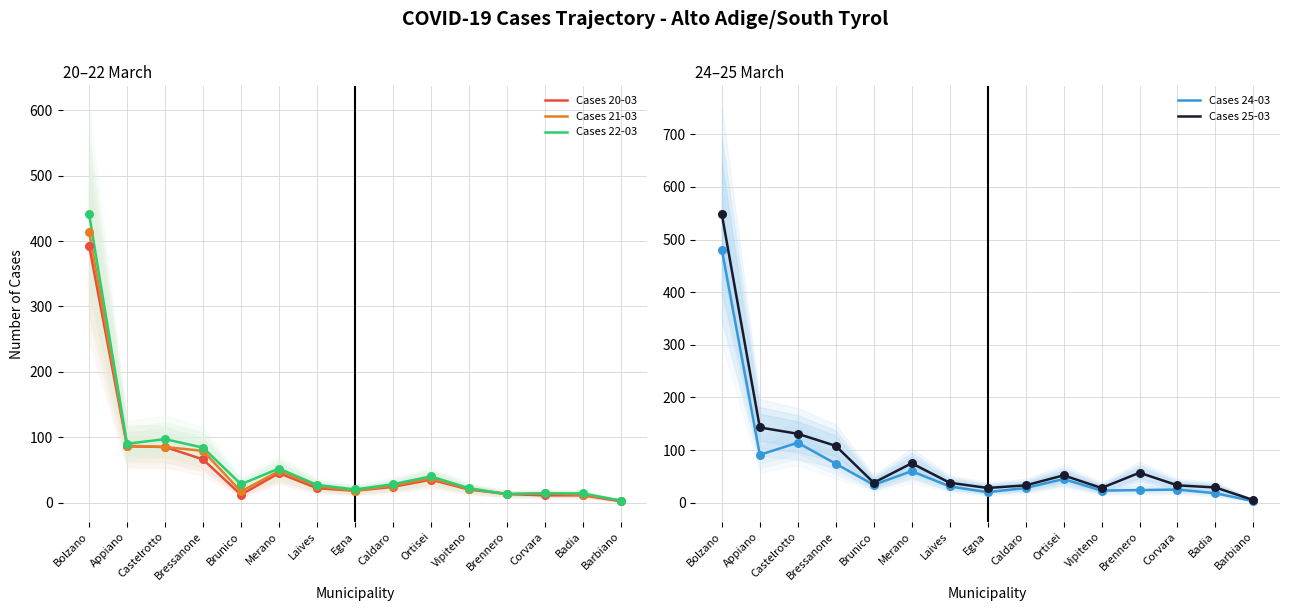

At which category is the sum across all series the highest?

Bolzano